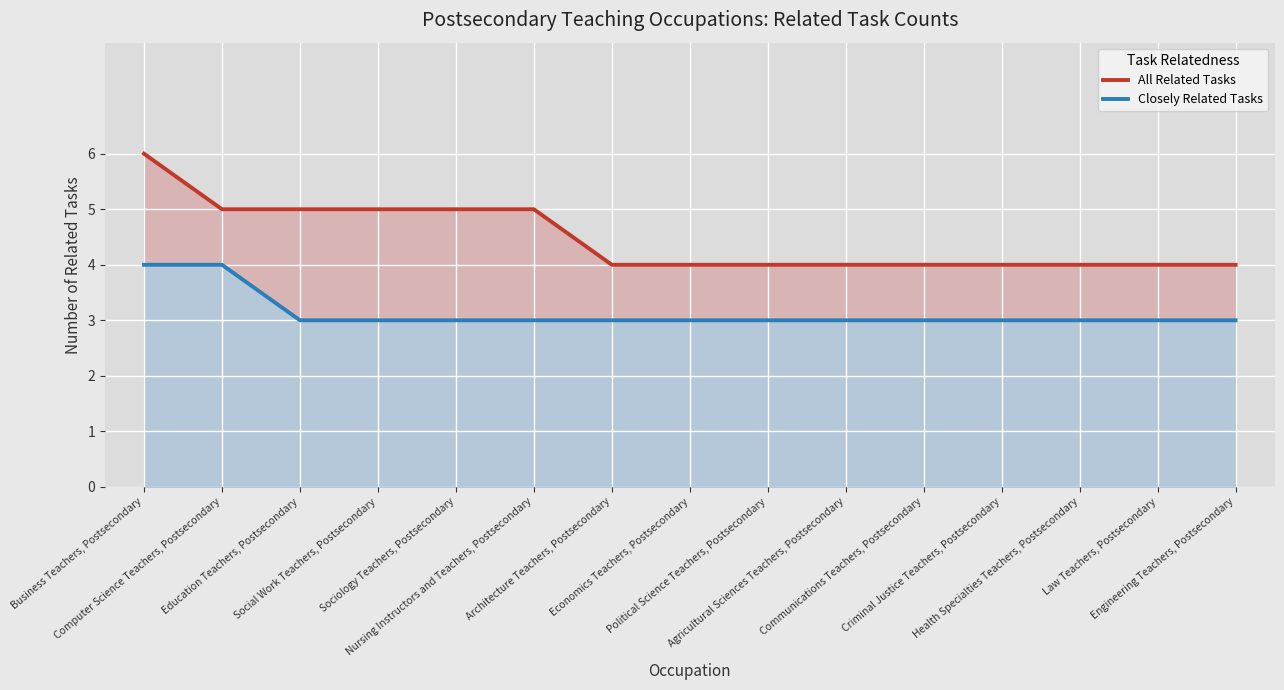

At which label does All Related Tasks reach its minimum?

Architecture Teachers, Postsecondary